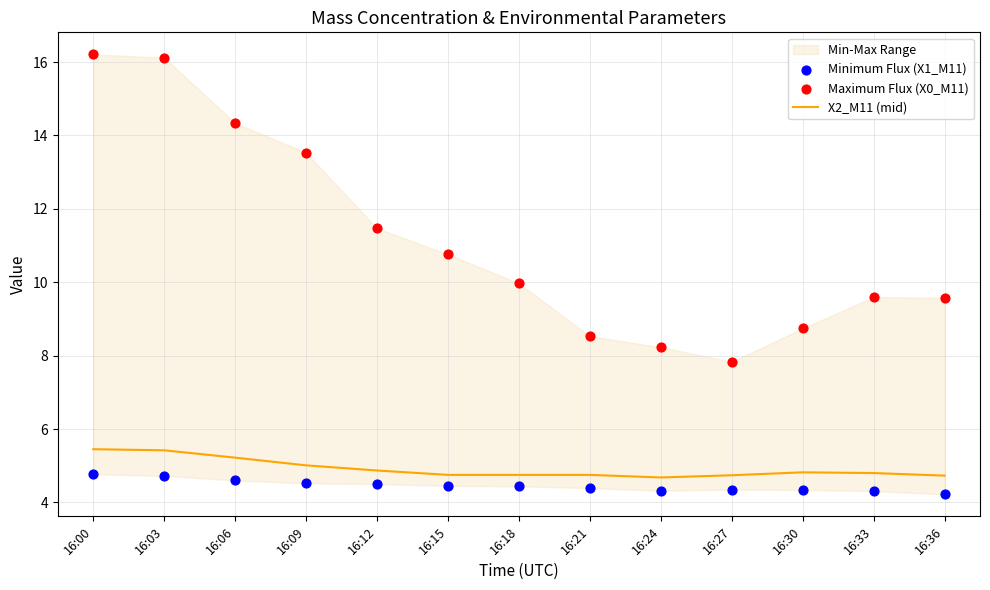

Is it true that X2_M11 (mid) equals 6.2 at 16:36?

False